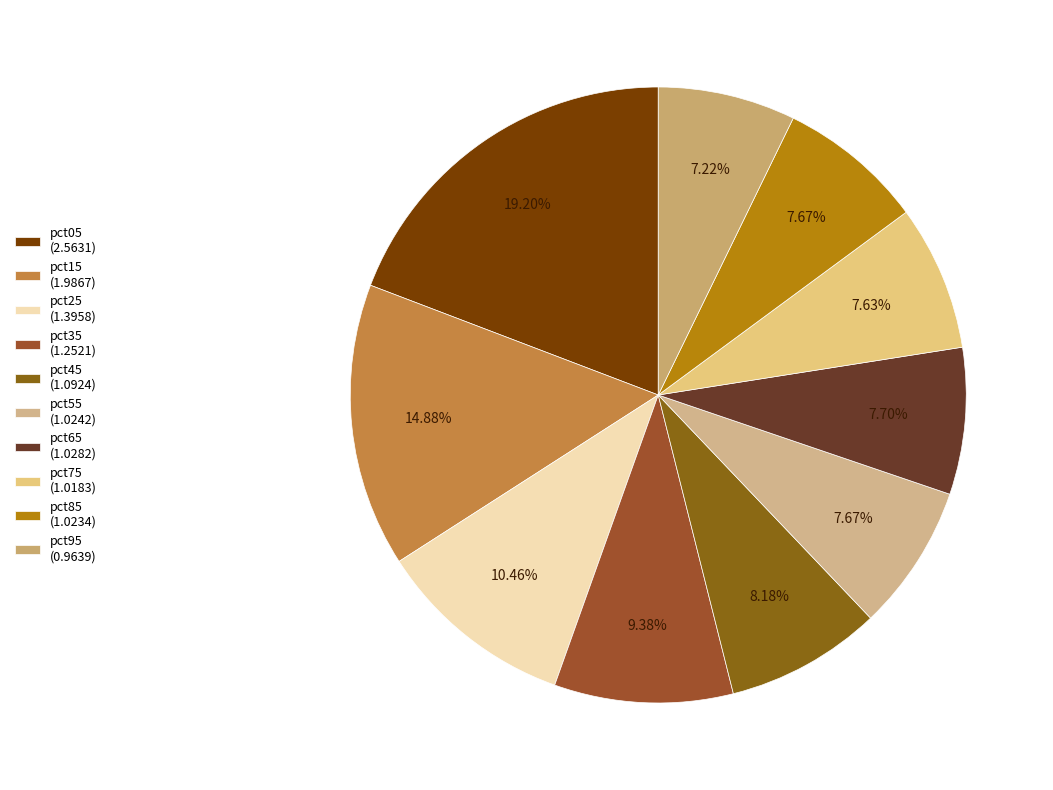

Is there any slice that represents more than half of the pie?

No